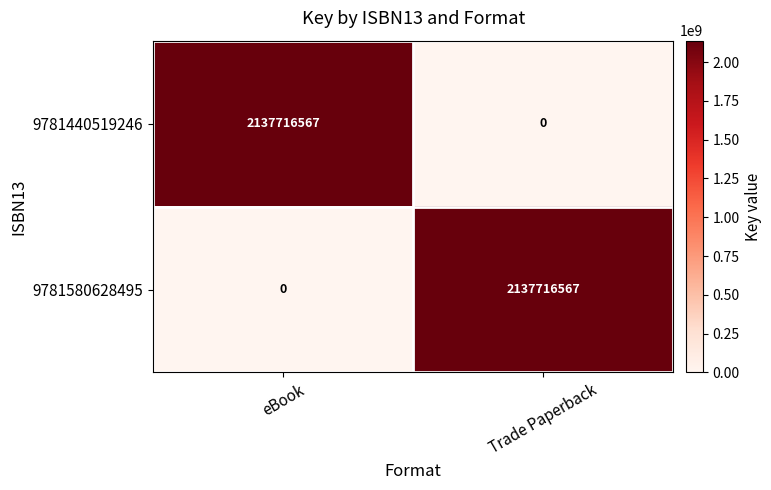

At how many categories does at least one series exceed 1956532411?

2